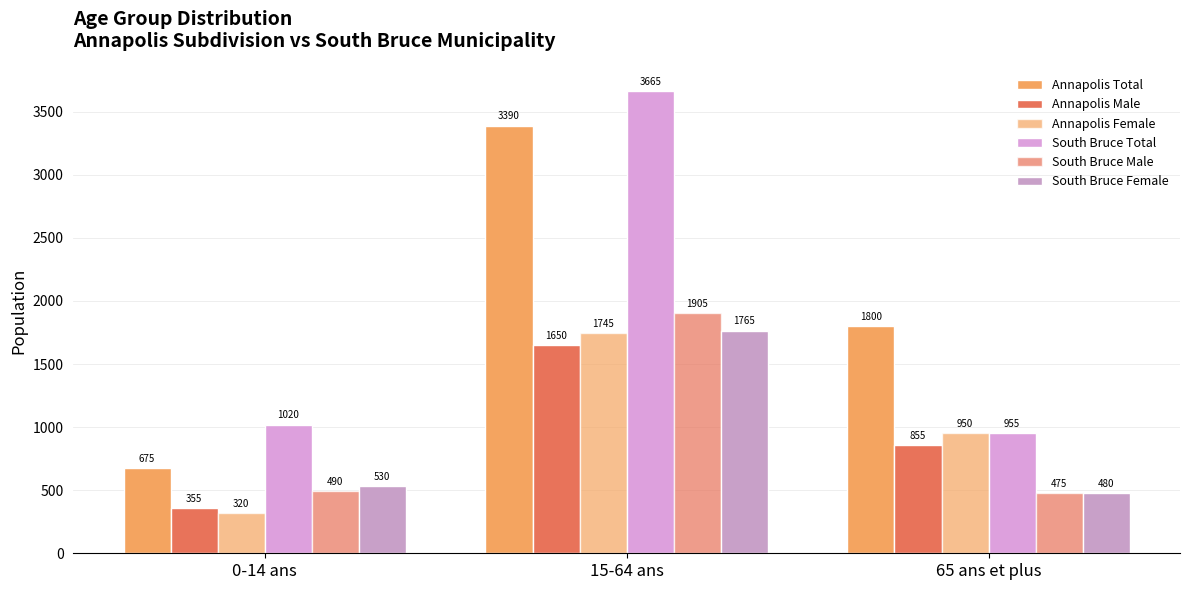

The value of Annapolis Female at 15-64 ans is 1745. True or false?

True